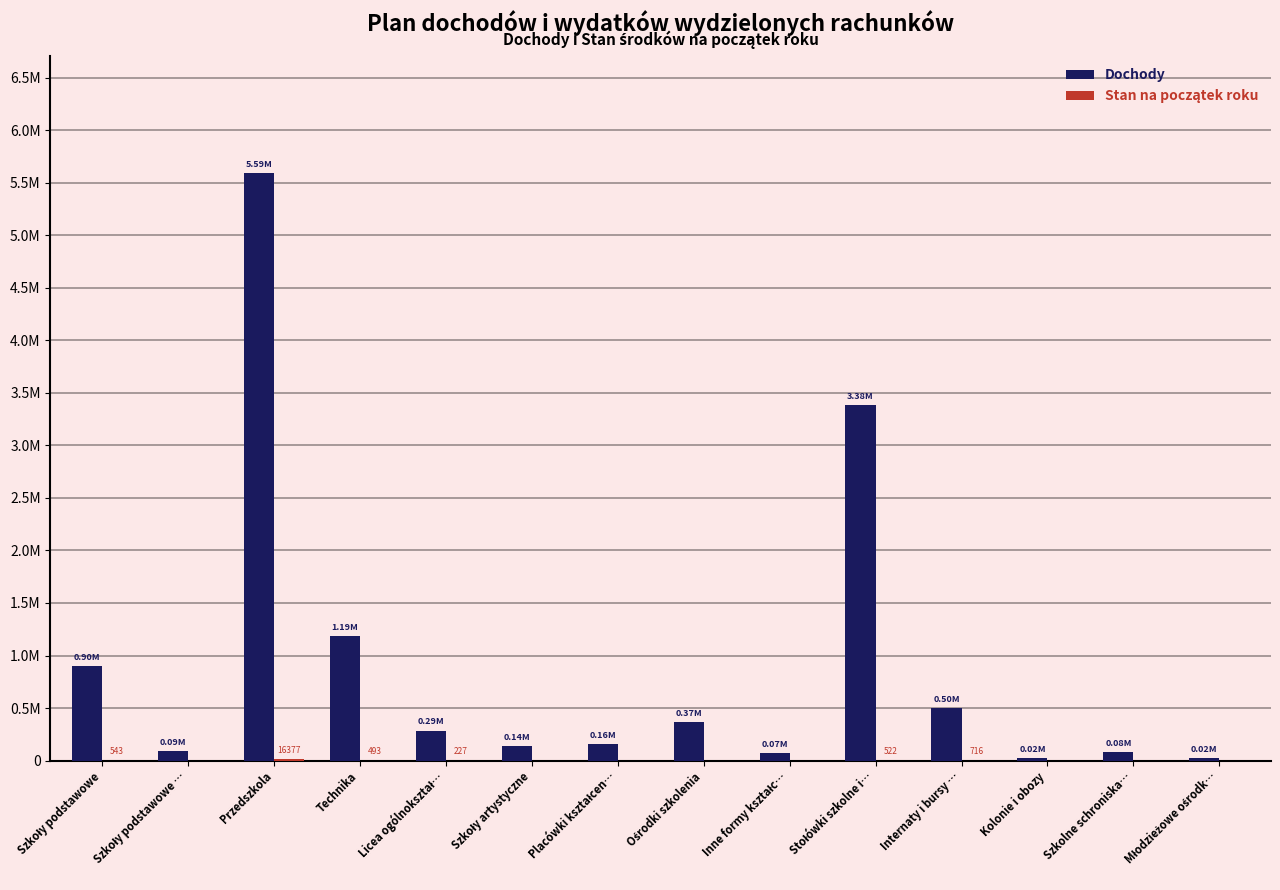

True or false: Dochody has a value of 159270.0 at Placówki kształcen….

True